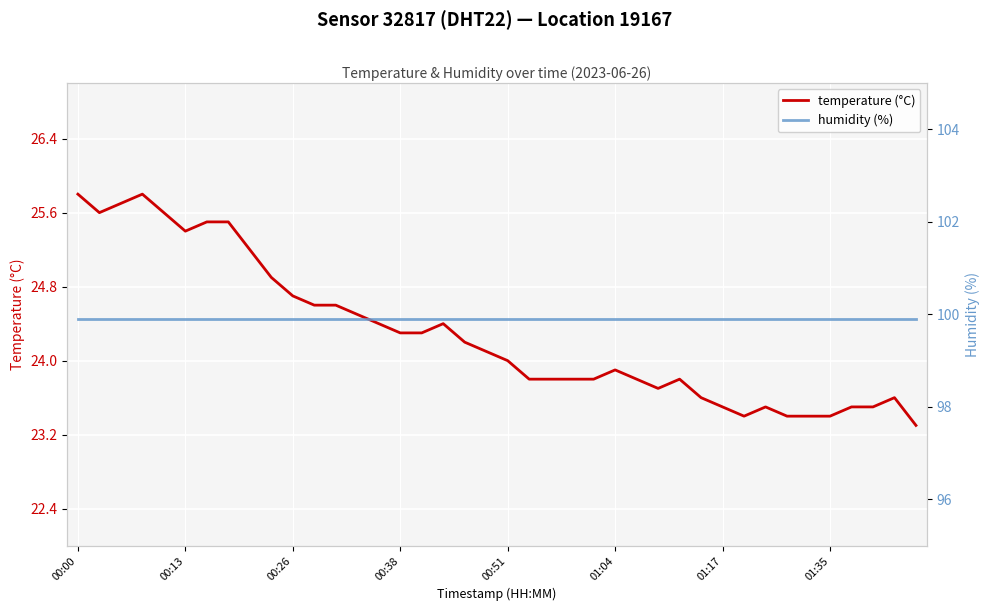

Where is humidity (%) nearest to the value 99?

00:00